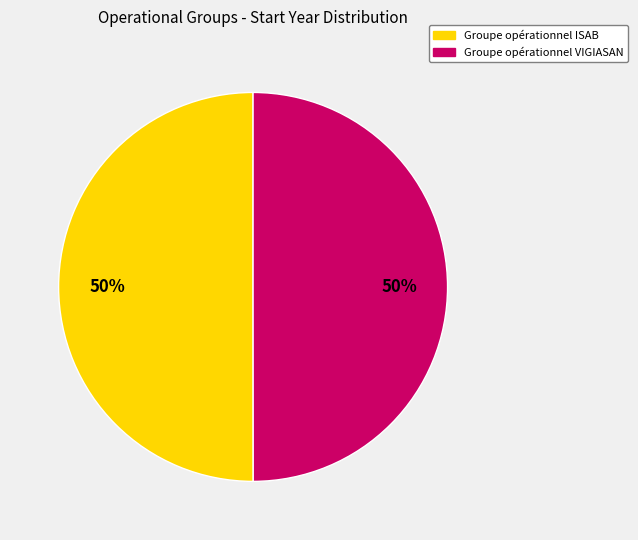

True or false: Groupe opérationnel ISAB accounts for 50% of the total.

True